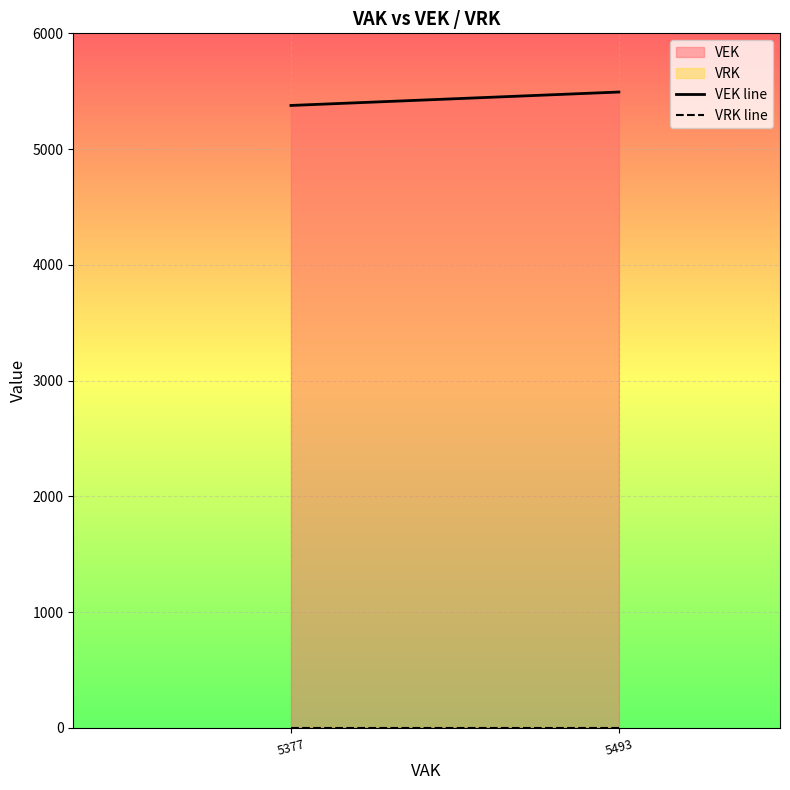

True or false: VRK line has a value of 0 at 5377.

True